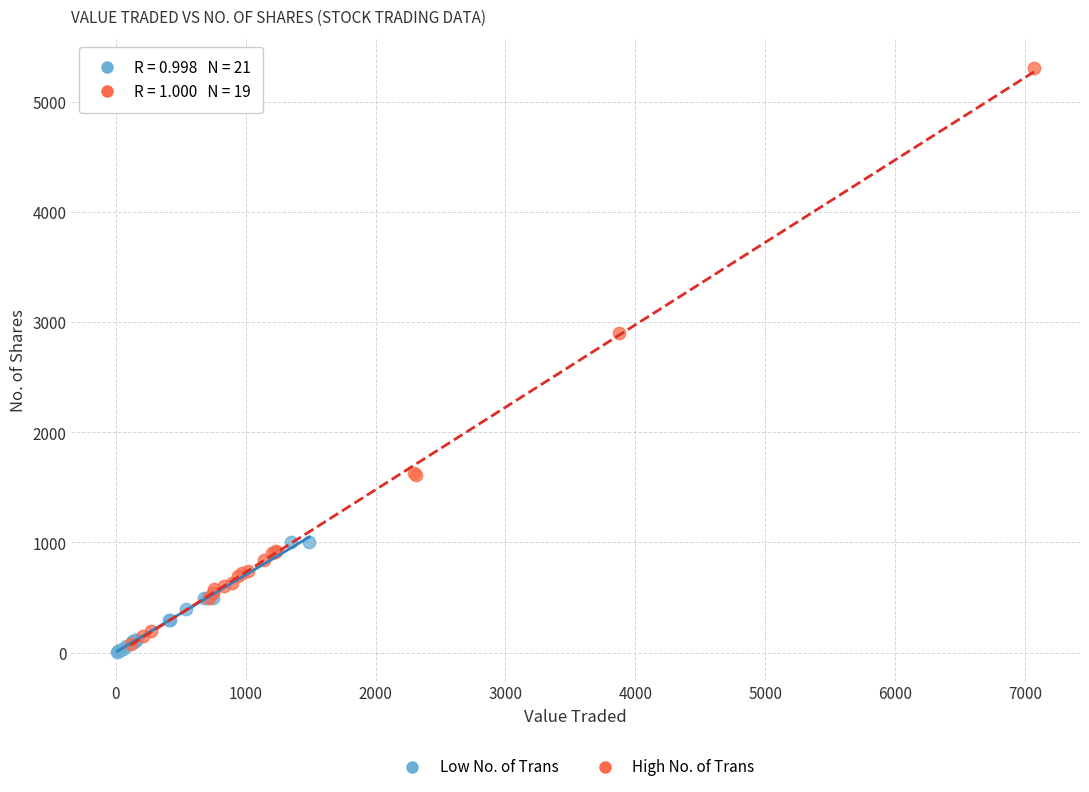

Which series contains the highest Y value?

High No. of Trans